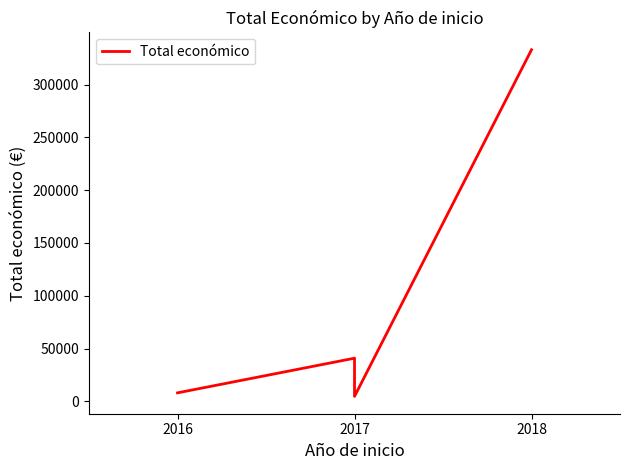

The value at 2017 is 40814. True or false?

True